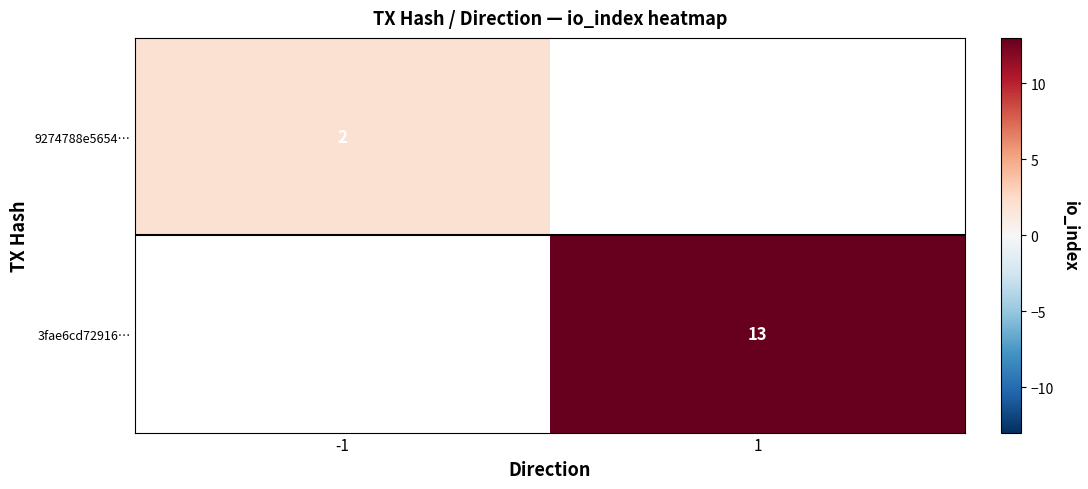

Count the number of data series in this chart.

2